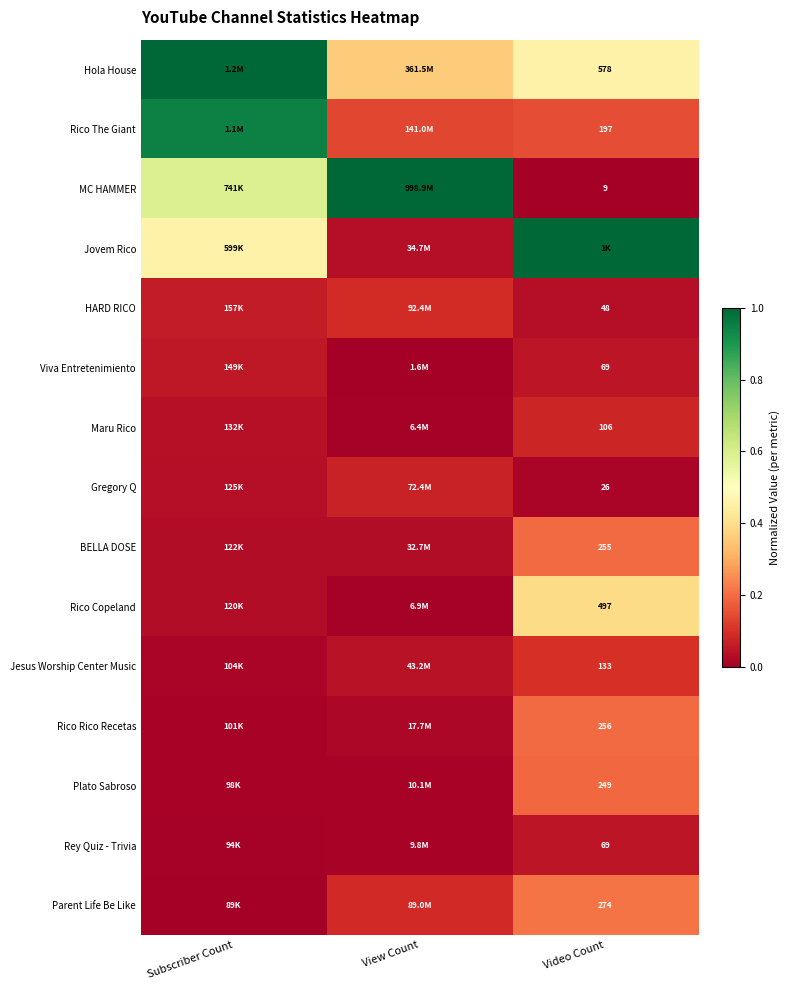

Is the value of Parent Life Be Like at View Count greater than the value of Maru Rico at View Count?

Yes